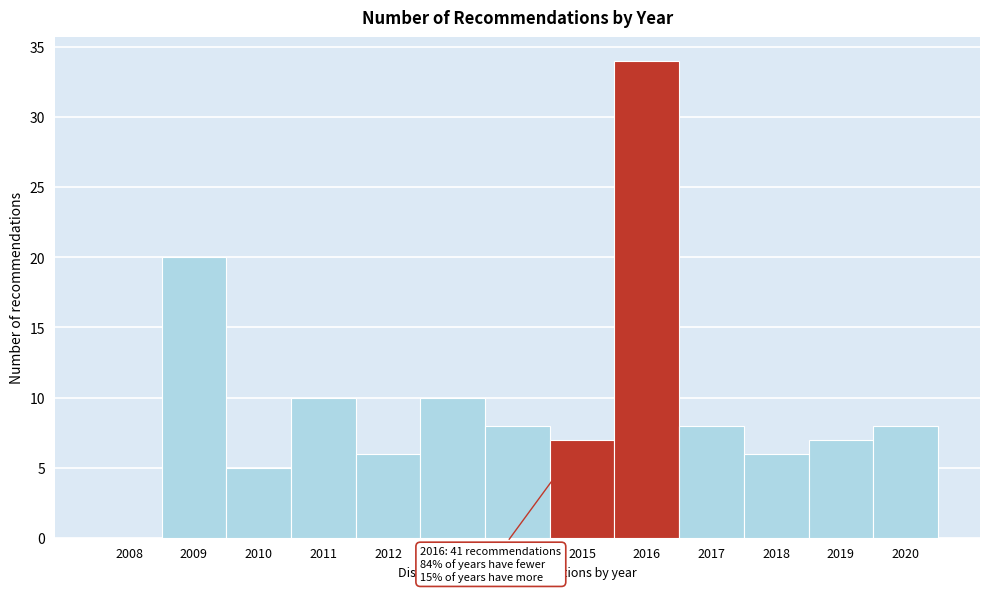

Reading left to right, extract all data points from this chart.

2008=0	2009=20	2010=5	2011=10	2012=6	2013=10	2014=8	2015=7	2016=34	2017=8	2018=6	2019=7	2020=8